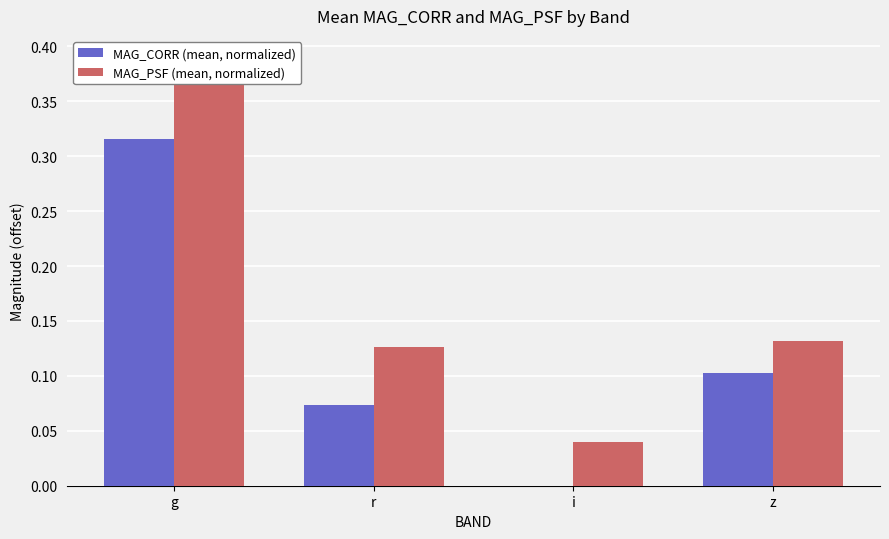

What is the difference between the highest and lowest values at r?

0.1